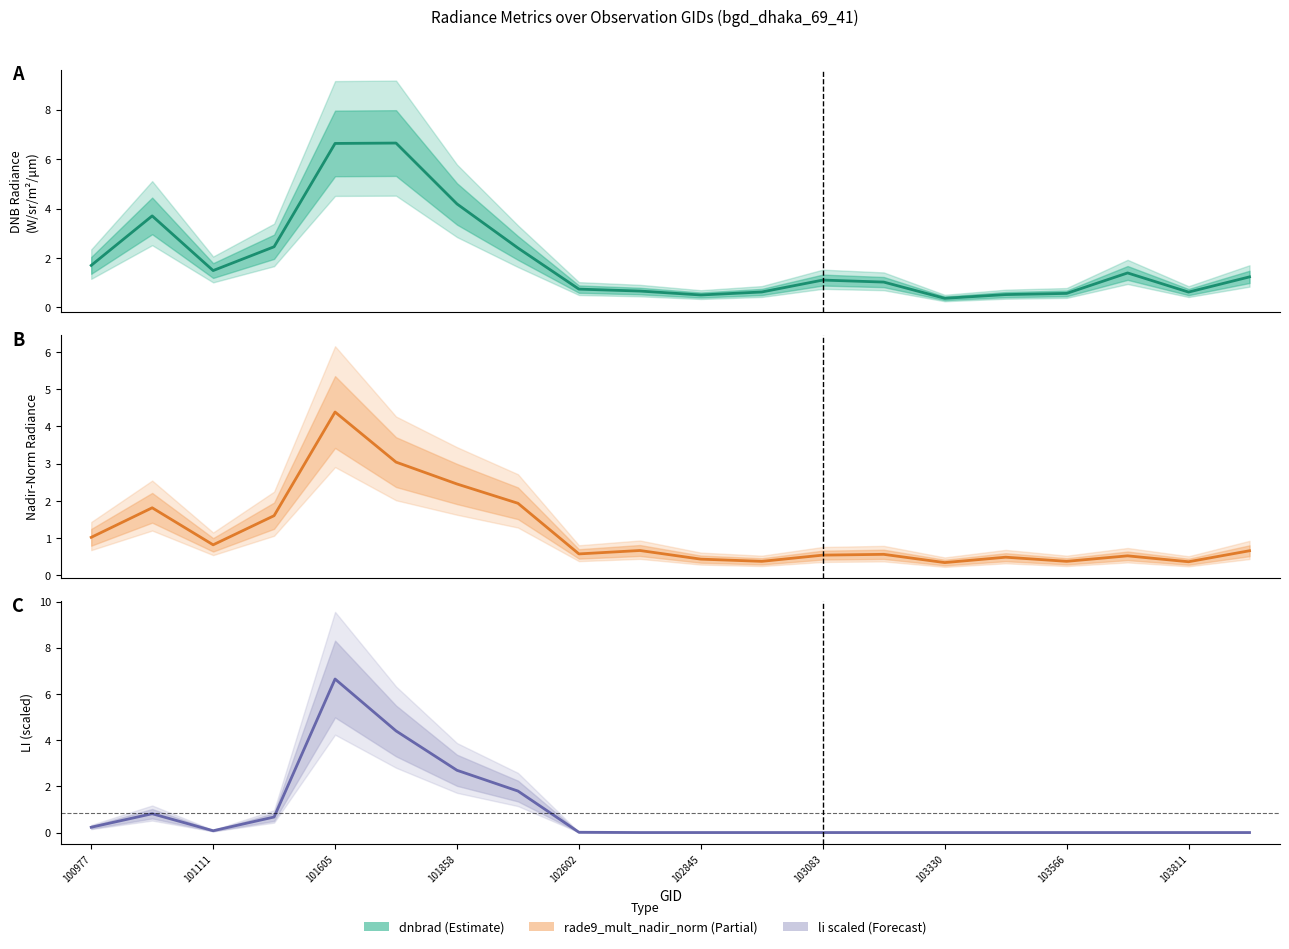

How many times do dnbrad and rade9_mult_nadir_norm cross each other?

2